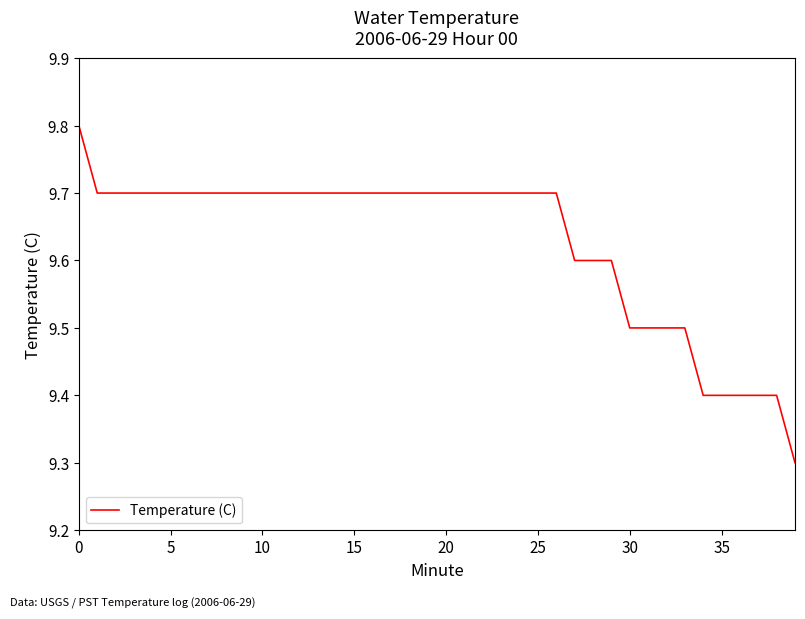

What is the smallest value displayed?

9.3